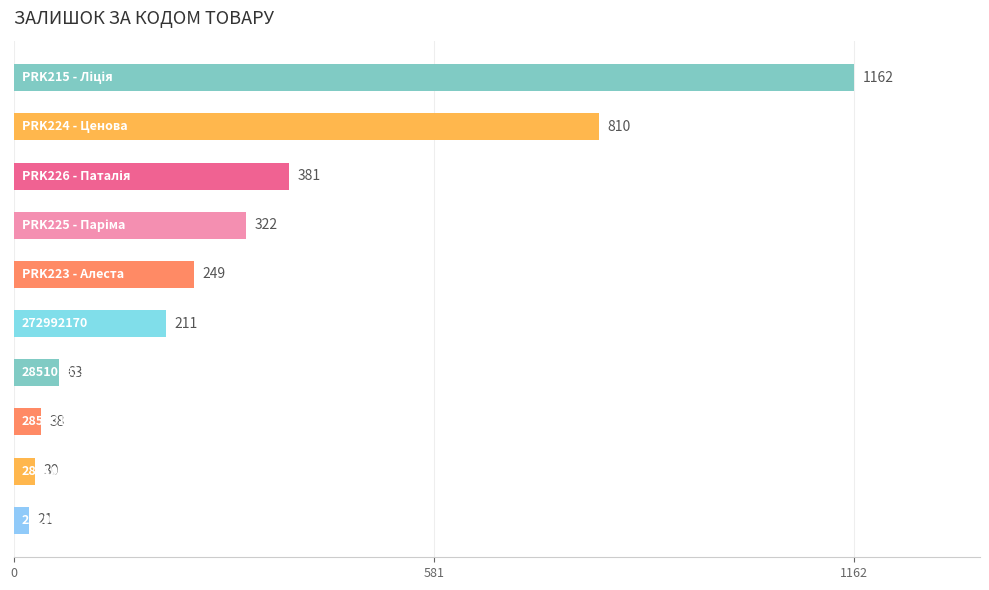

What is the average value?

329